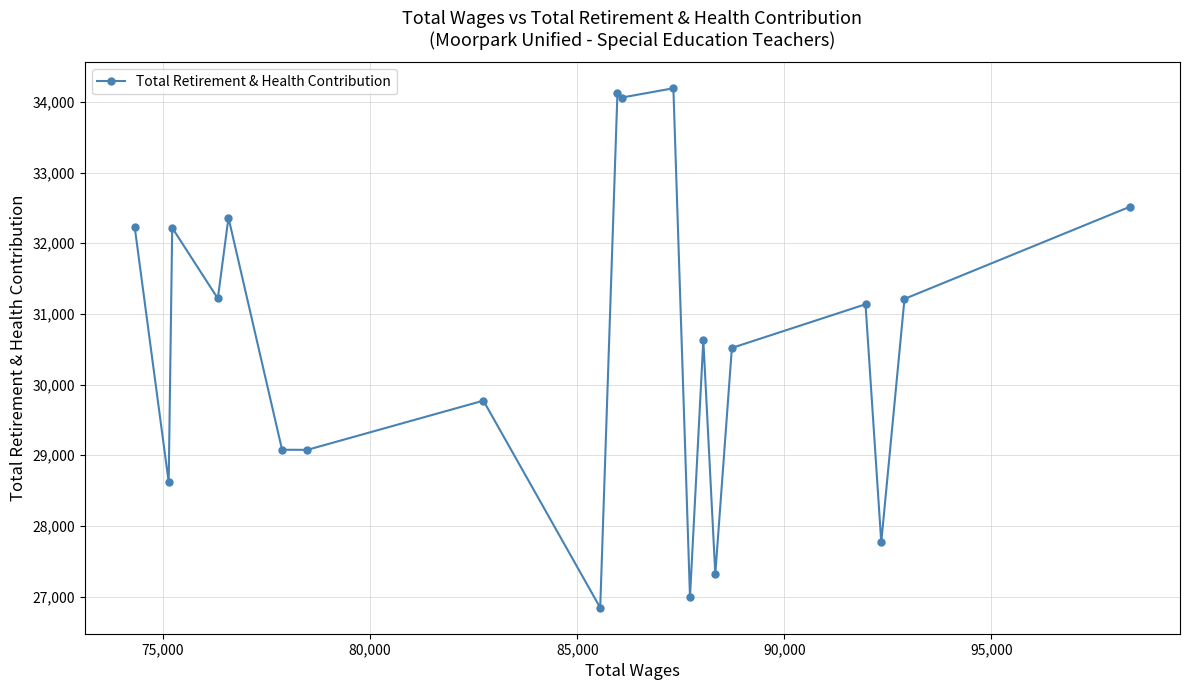

What is the maximum value shown in the chart?

34193